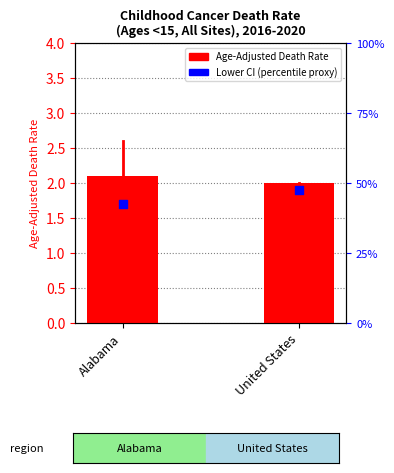

Which series has the widest spread of Y values?

Lower CI